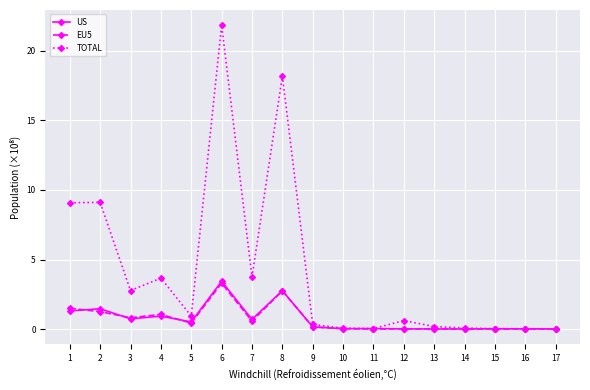

Which category has the highest value in the US series?

6